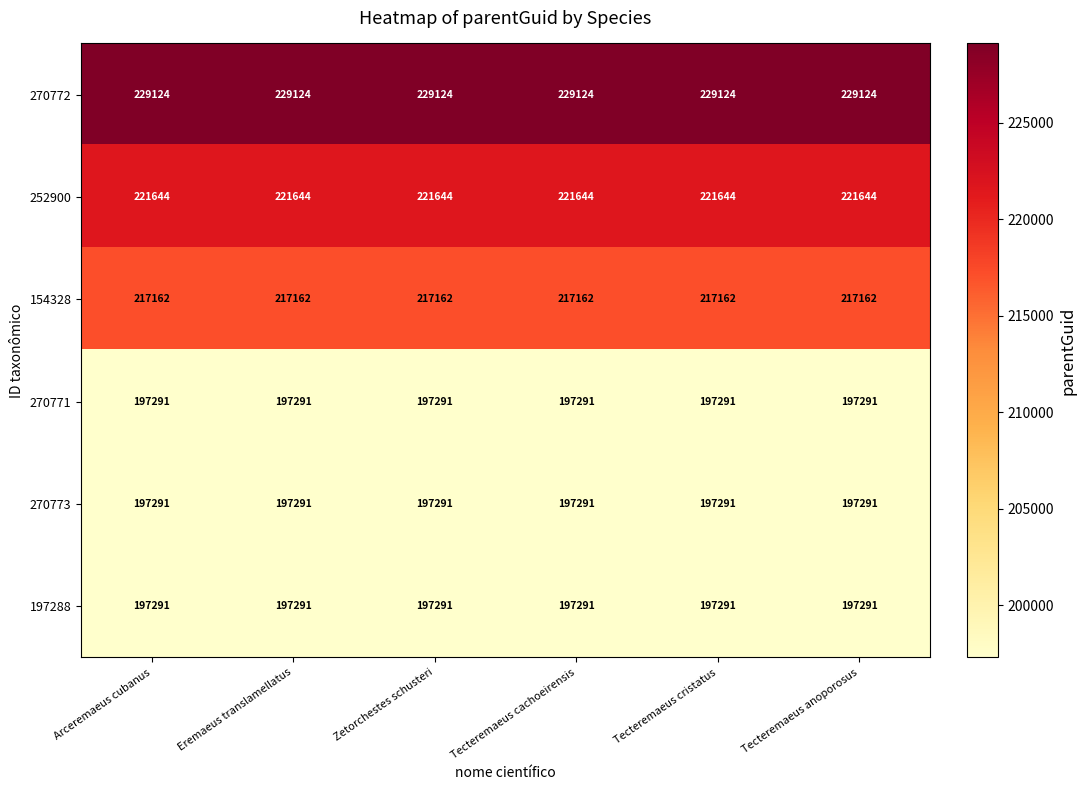

True or false: 270772 has a value of 229124 at Eremaeus translamellatus.

True